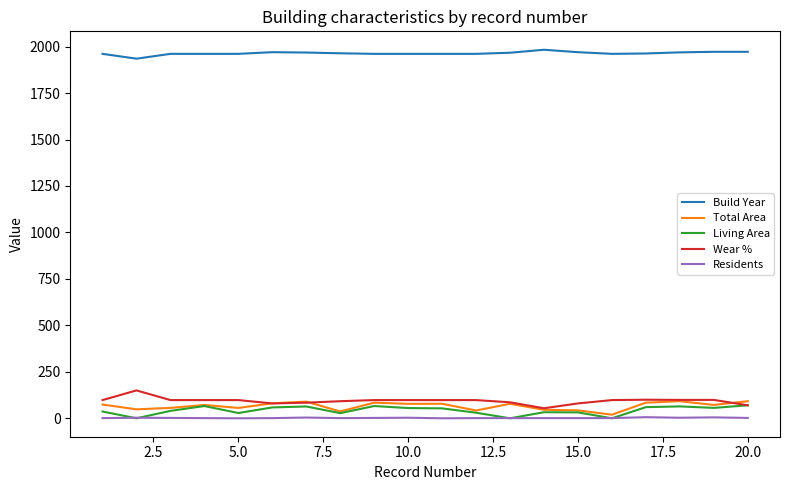

What is the greatest value displayed?

1983.0